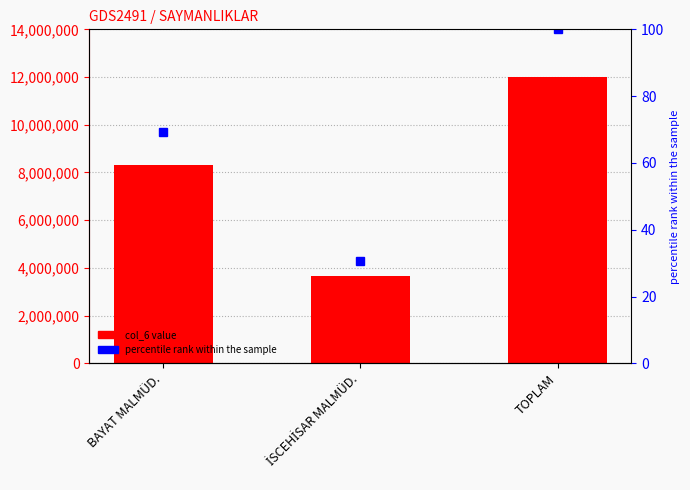

Reading left to right, list all the values displayed in this chart.

col_6: BAYAT MALMÜD.=8327850.8	İSCEHİSAR MALMÜD.=3678567.9	TOPLAM=12006418.7
percentile rank within the sample: BAYAT MALMÜD.=69.4	İSCEHİSAR MALMÜD.=30.6	TOPLAM=100.0